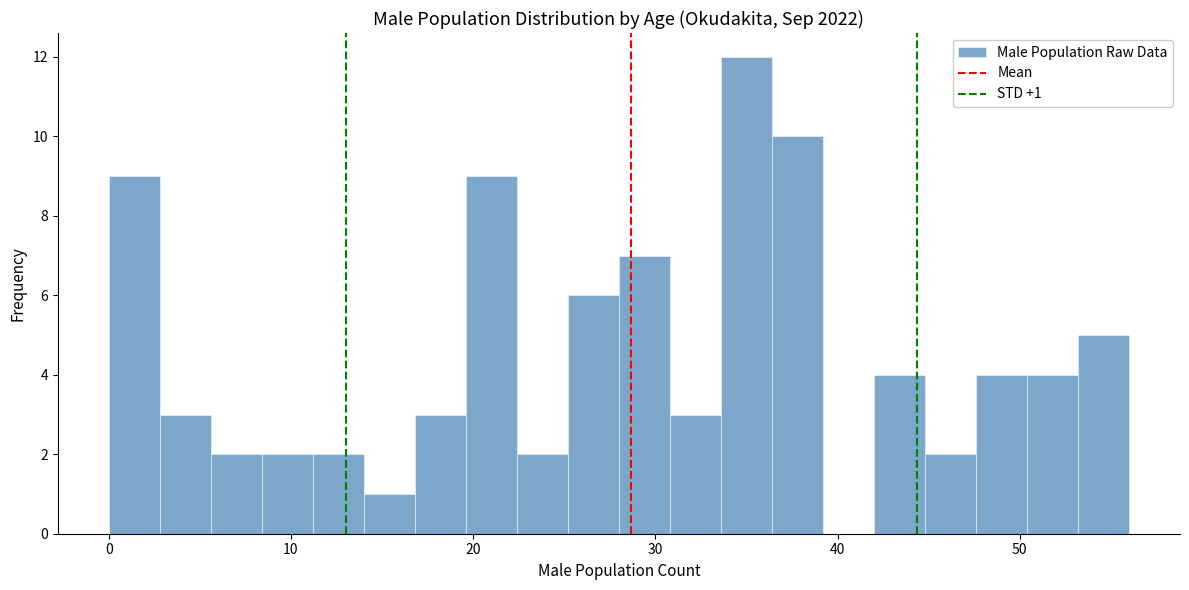

Around what value on the x-axis is the tallest bar? Give the approximate position of its centre, as read against the axis.

35